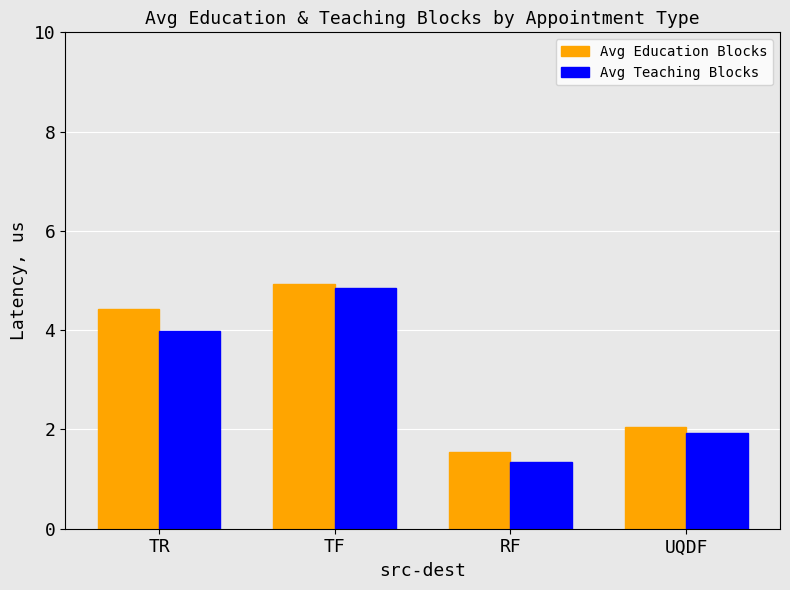

Reading right to left, extract all data points from this chart.

Avg Education Blocks: UQDF=2.0	RF=1.5	TF=4.9	TR=4.4
Avg Teaching Blocks: UQDF=1.9	RF=1.3	TF=4.8	TR=4.0